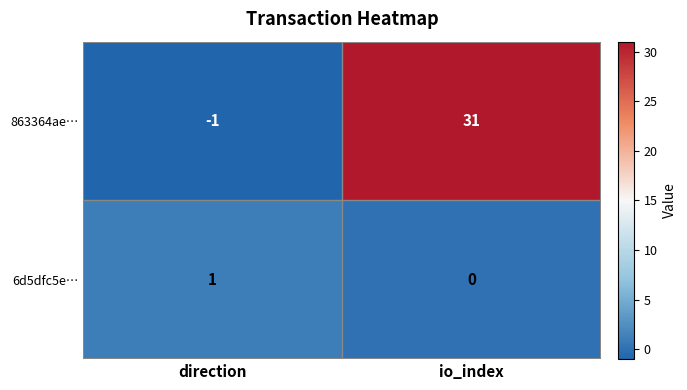

Which series has the largest range (max minus min)?

863364ae…